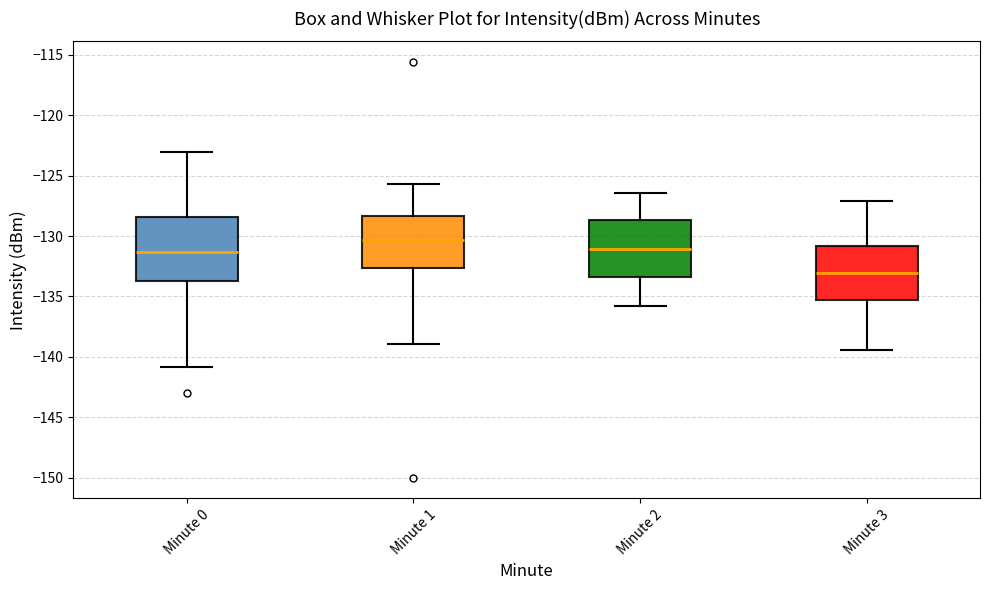

Reading left to right, read every box against the y-axis: the position of its median line, the range the box covers, and the ends of its whiskers. The values are not printed on the chart, so give them approximately, as read against the axis.

Minute 0: median -131.5, box -133.5 to -128.5, whiskers -141.0 to -123.0
Minute 1: median -130.5, box -132.5 to -128.5, whiskers -139.0 to -125.5
Minute 2: median -131.0, box -133.5 to -128.5, whiskers -136.0 to -126.5
Minute 3: median -133.0, box -135.5 to -131.0, whiskers -139.5 to -127.0